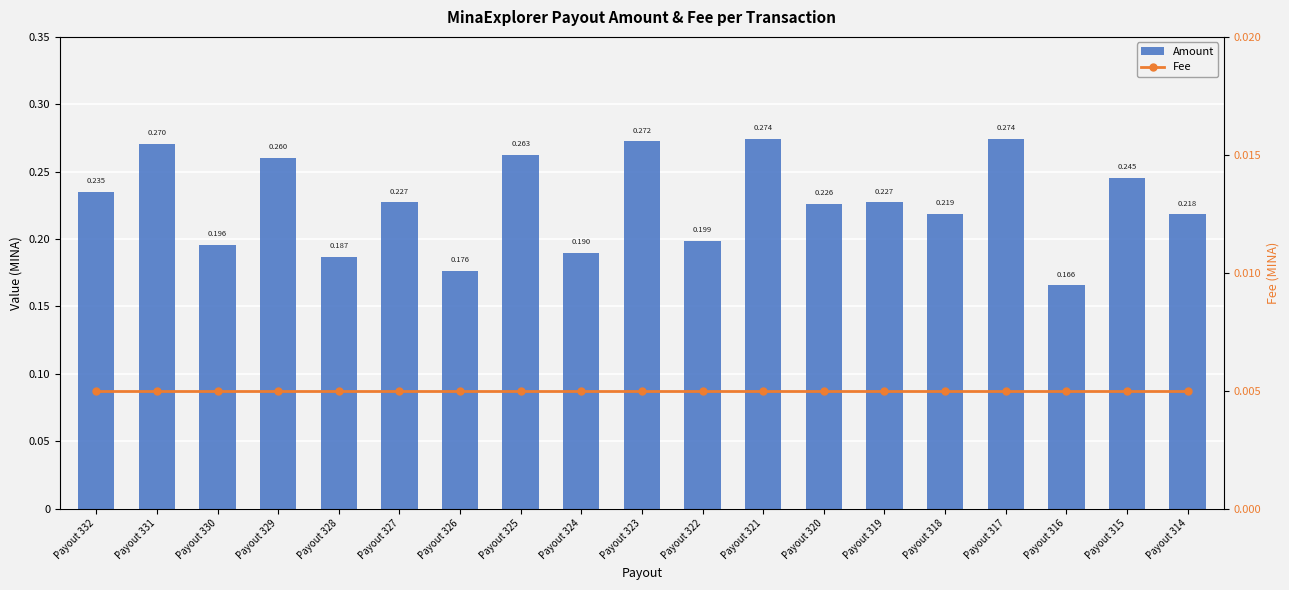

What are all the series names shown in the legend?

Amount, Fee